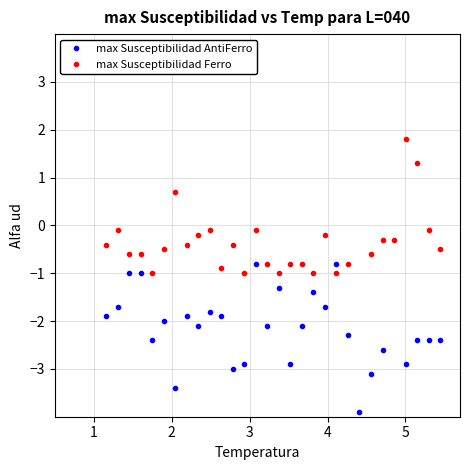

How many lines are shown in the chart?

2